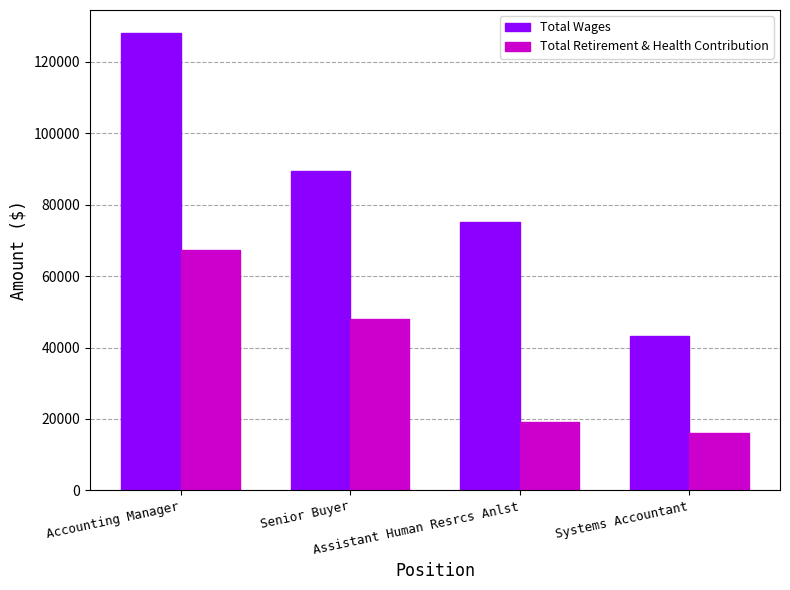

What is the difference between the Total Wages values at Systems Accountant and Assistant Human Resrcs Anlst?

31851